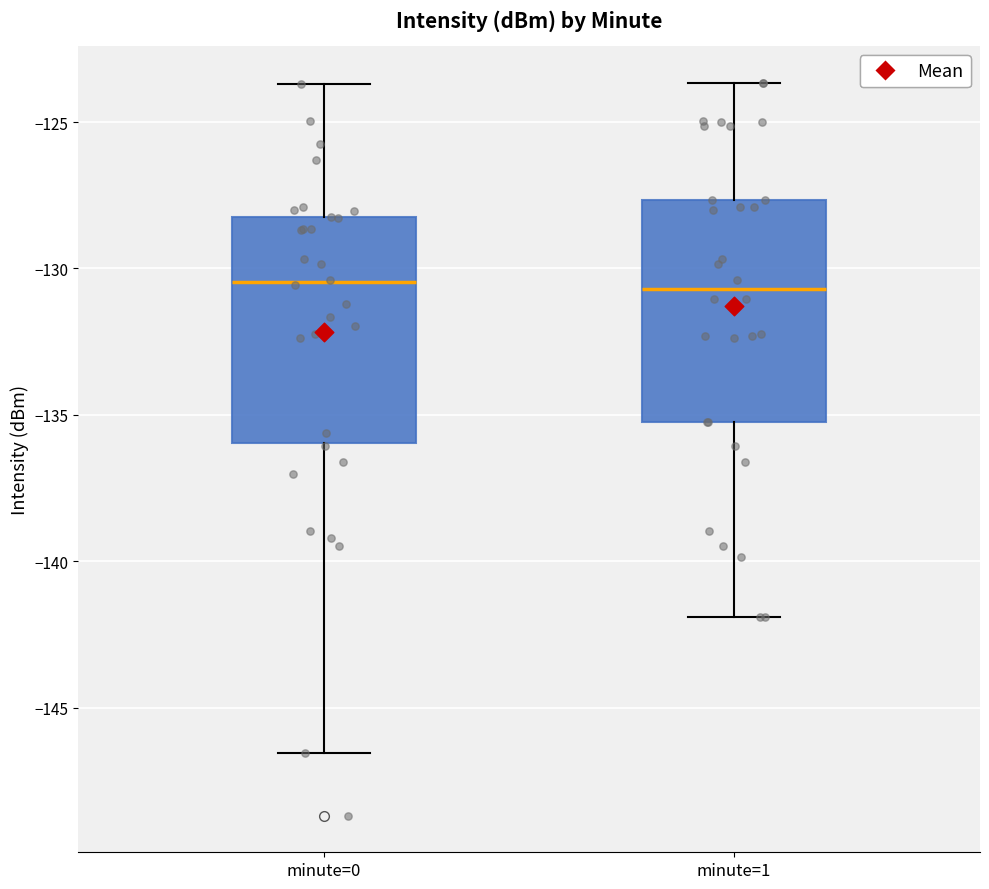

Reading left to right, read every box against the y-axis: the position of its median line, the range the box covers, and the ends of its whiskers. The values are not printed on the chart, so give them approximately, as read against the axis.

minute=0: median -130.5, box -136.0 to -128.0, whiskers -146.5 to -123.5
minute=1: median -130.5, box -135.5 to -127.5, whiskers -142.0 to -123.5